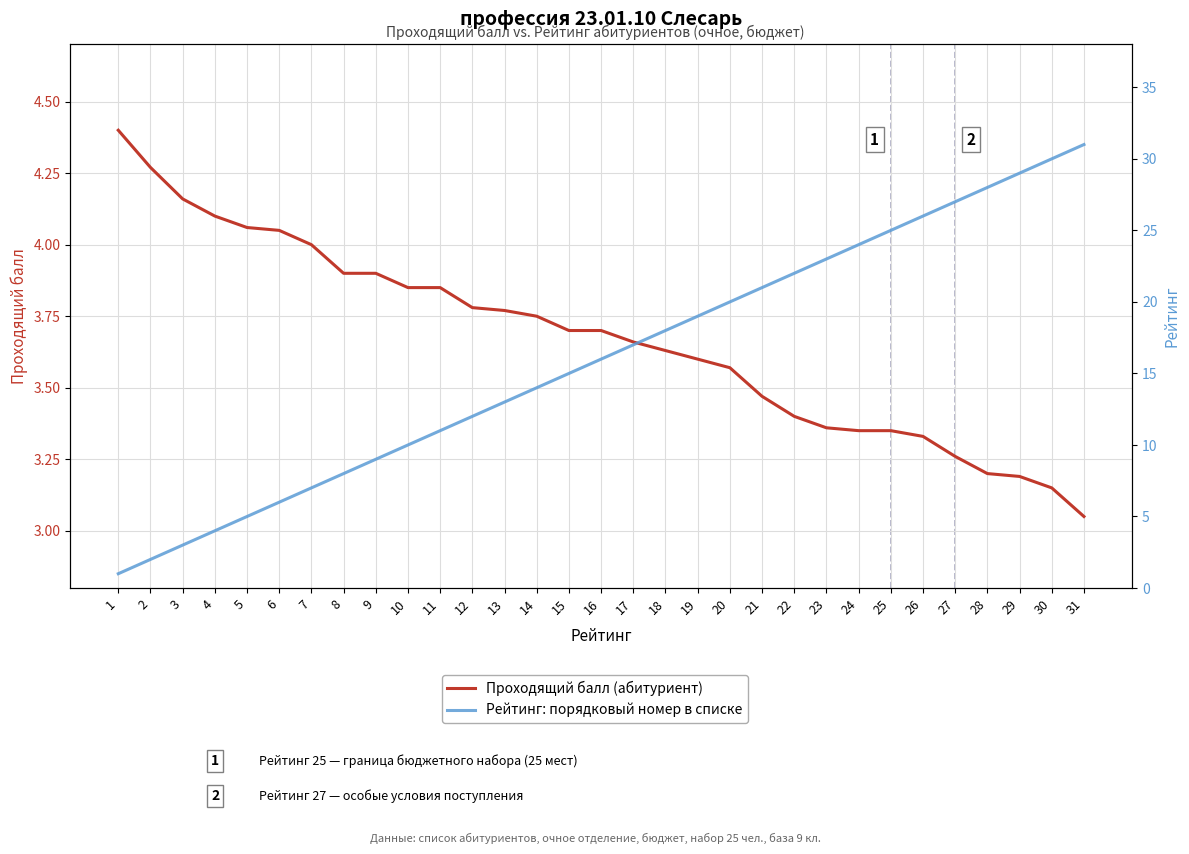

The Проходящий балл (абитуриент) series shows 5.9 at 5. True or false?

False